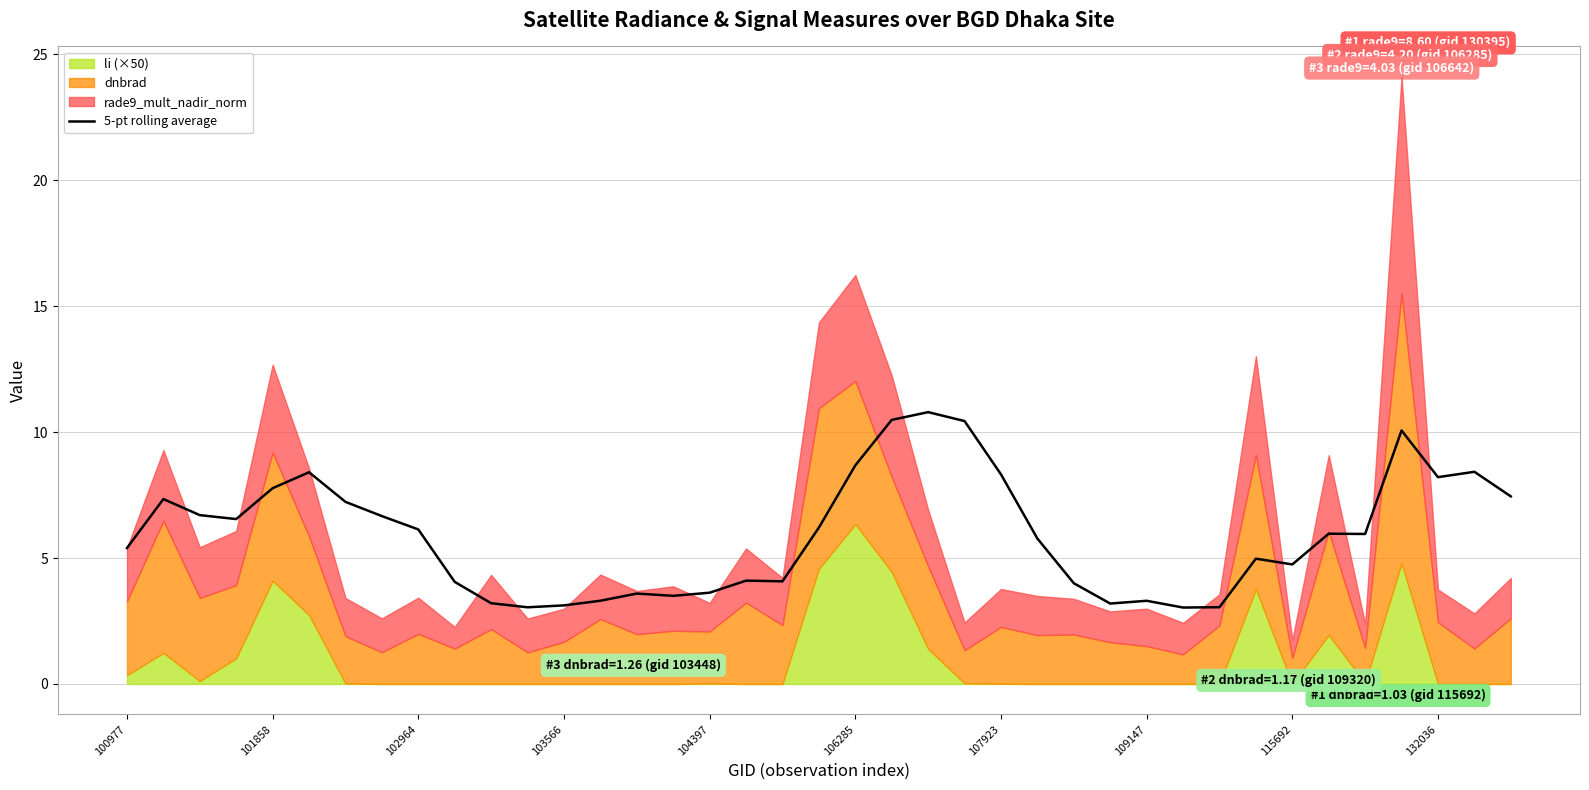

Is it true that 5-pt rolling average equals 5.0 at 103566?

False